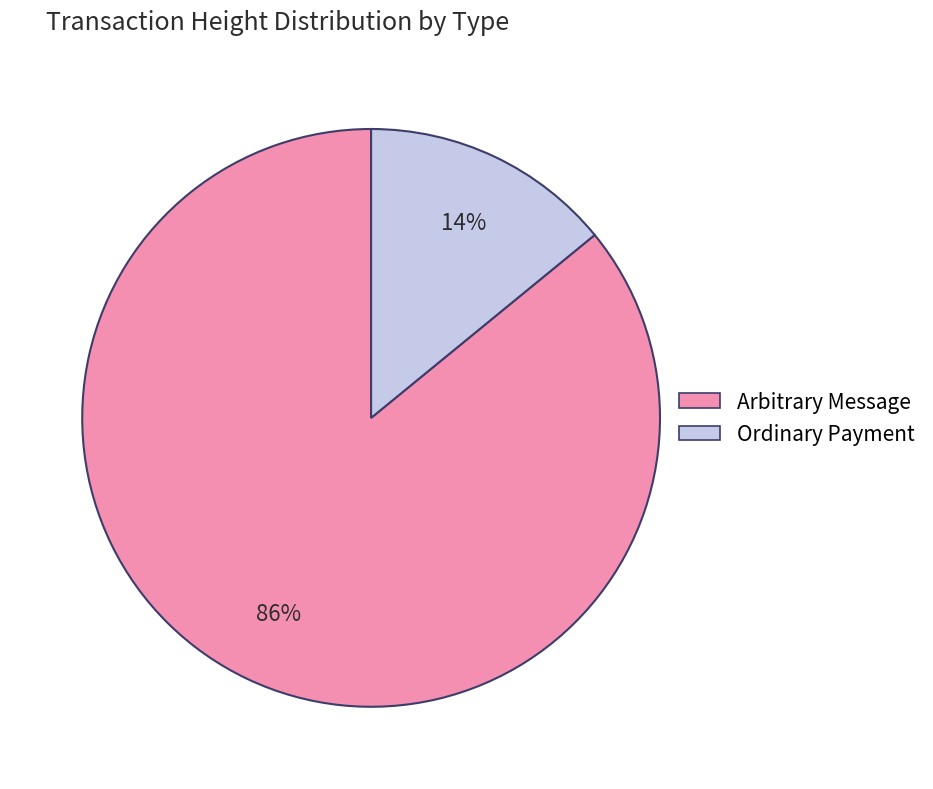

Is there a majority slice in this chart?

Yes